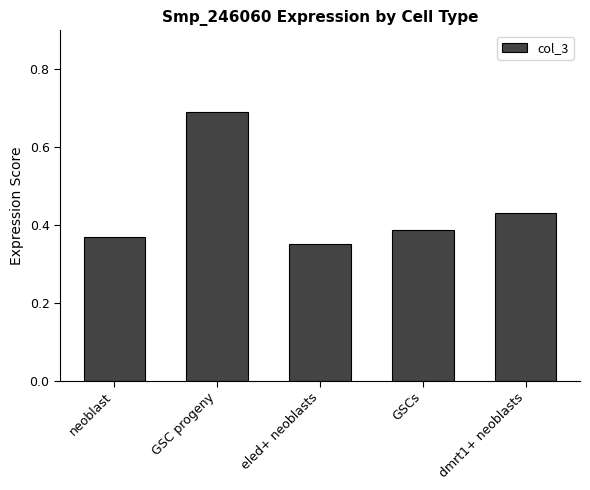

What is the difference between the maximum and minimum values?

0.3